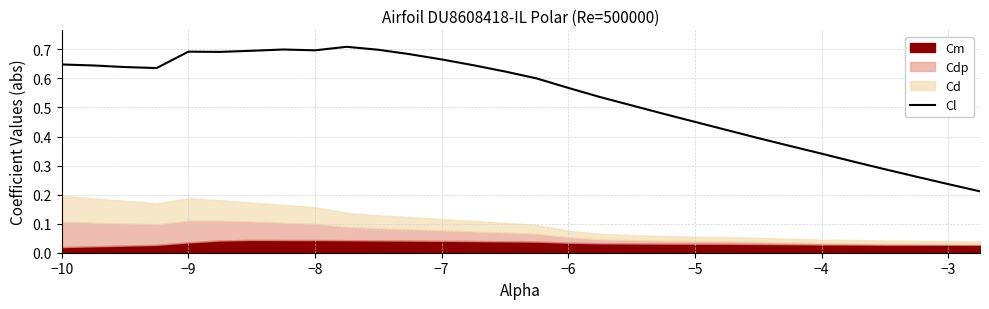

How many values are between 0 and 1?

30